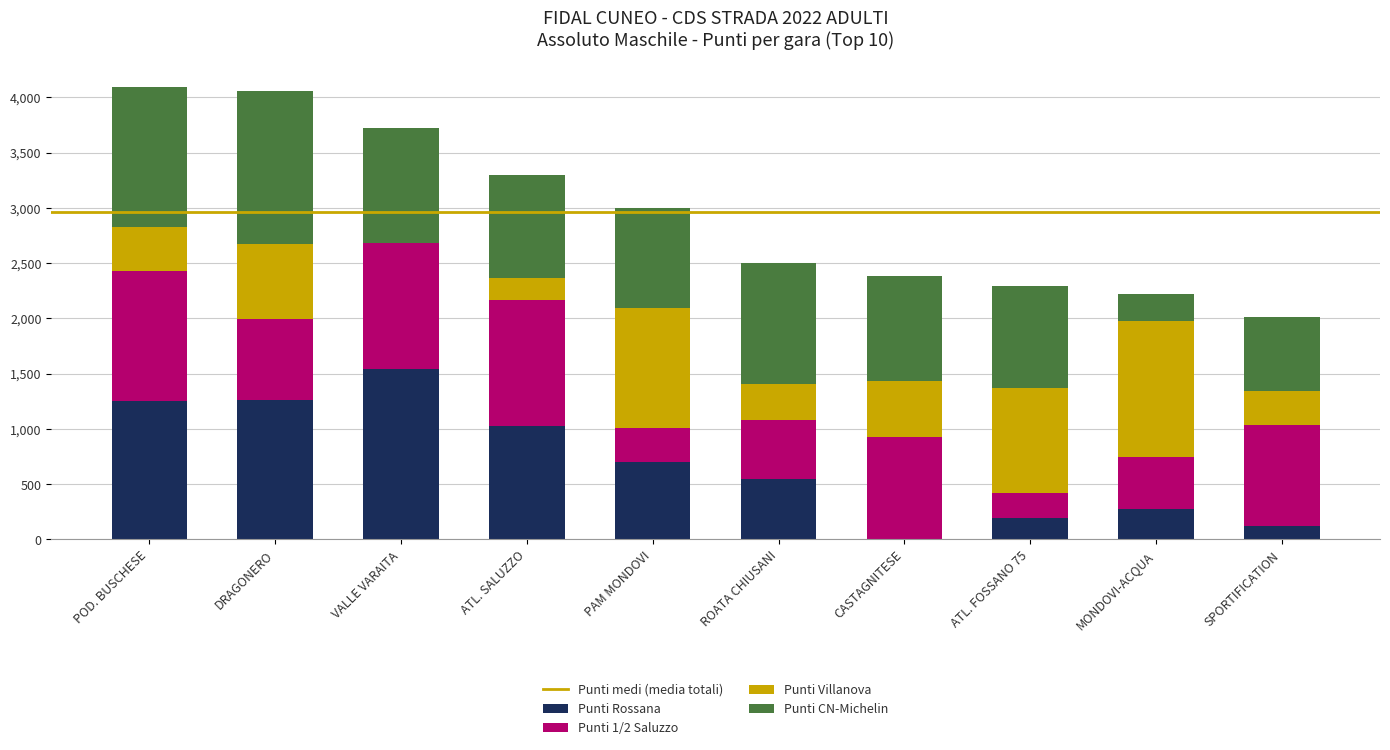

True or false: Punti Rossana has a value of 1257 at DRAGONERO.

True